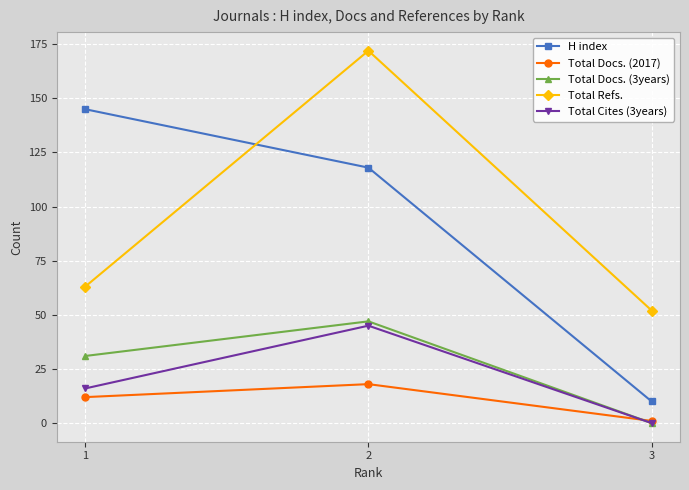

What is the sum of all Total Refs. values?

287